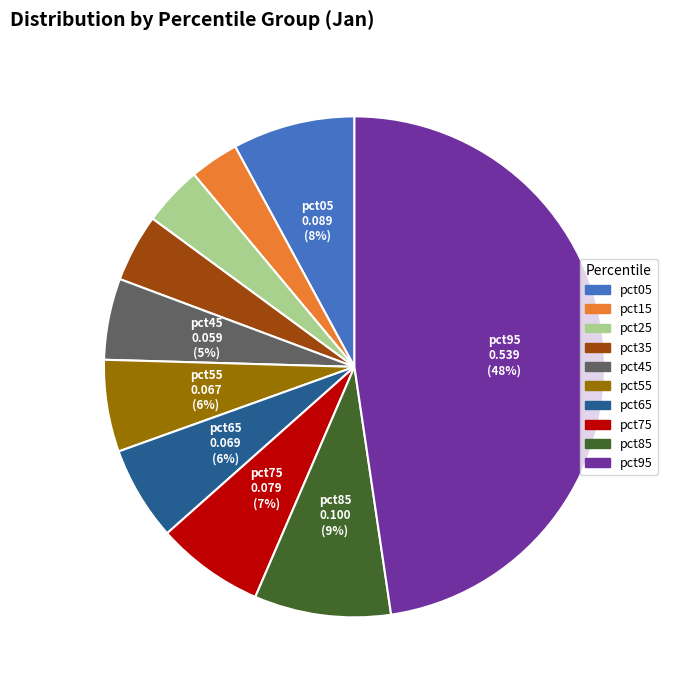

Is it true that pct65 is 14% of the pie?

False